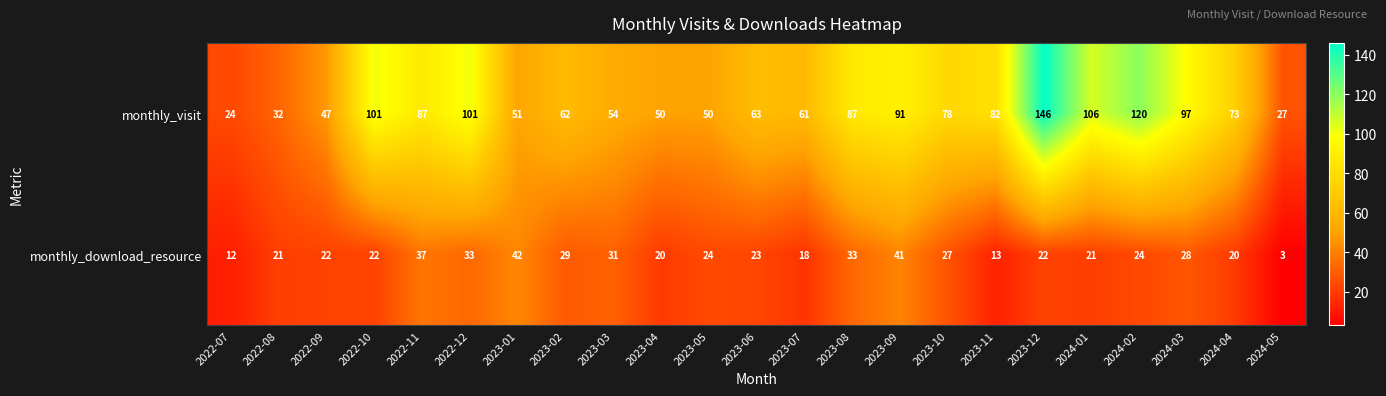

What is the lowest value of the monthly_download_resource series?

3